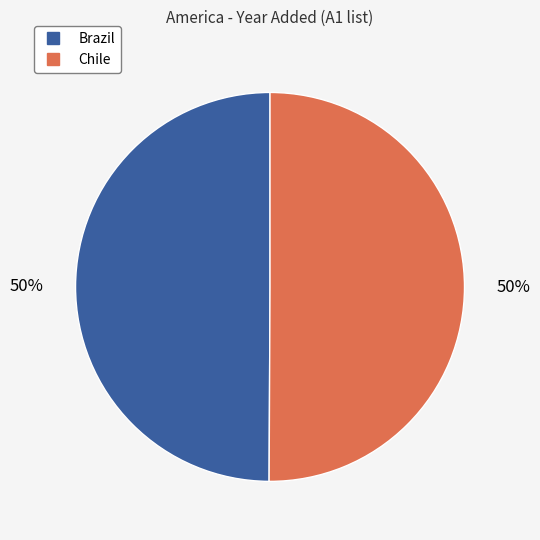

To the nearest percent, what is the average slice percentage?

50%